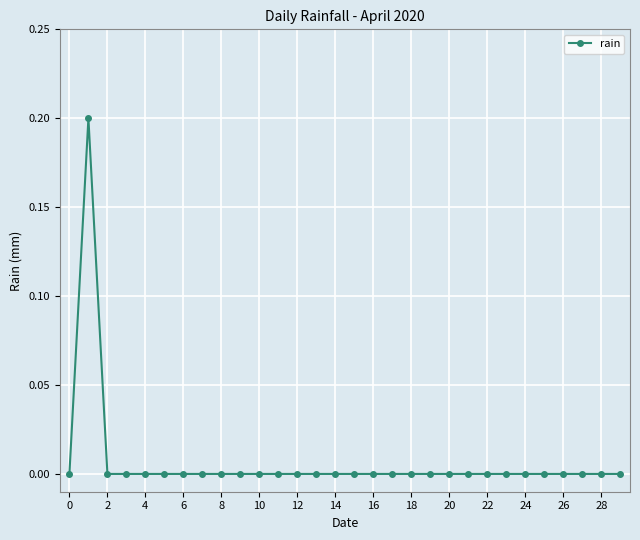

Does the chart display data point markers on the line(s)?

Yes